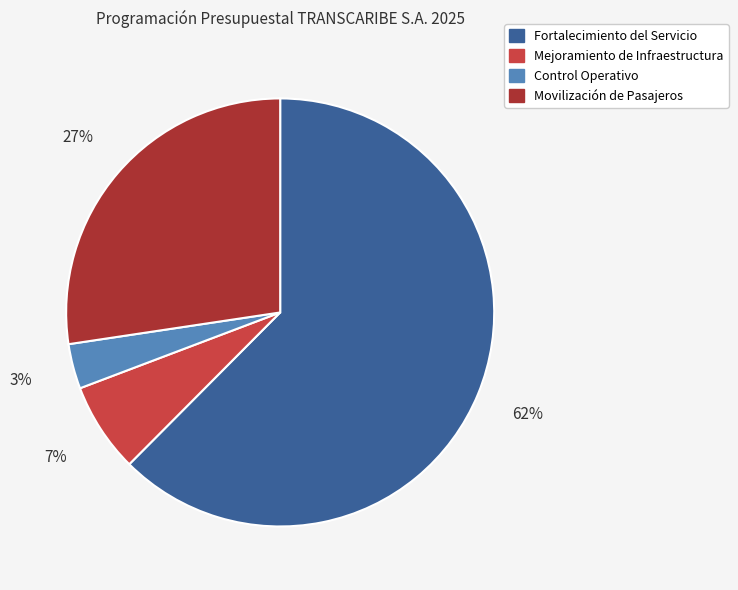

Between Fortalecimiento del Servicio and Mejoramiento de Infraestructura, which is larger?

Fortalecimiento del Servicio